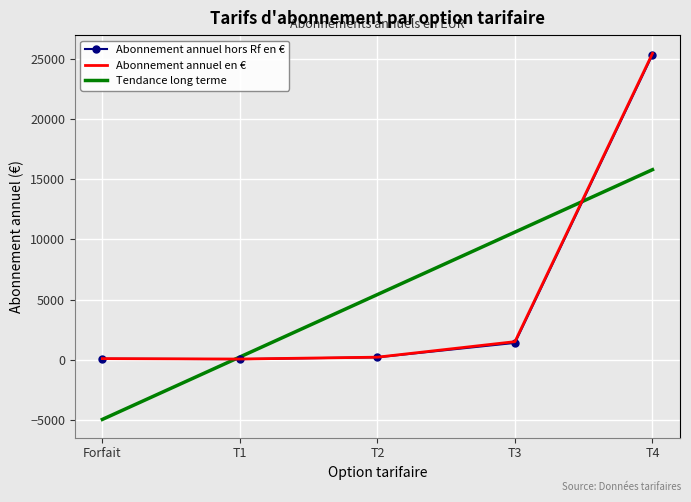

What is the highest value of the Abonnement annuel hors Rf en € series?

25358.2